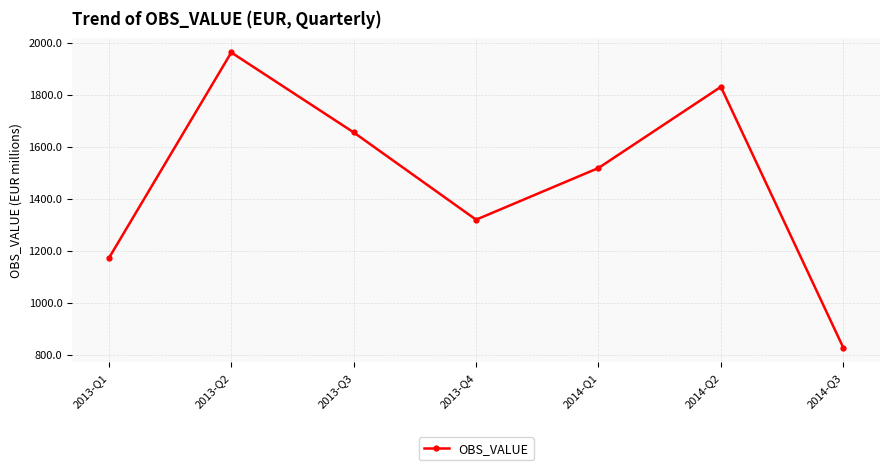

How many values are below 1517?

3